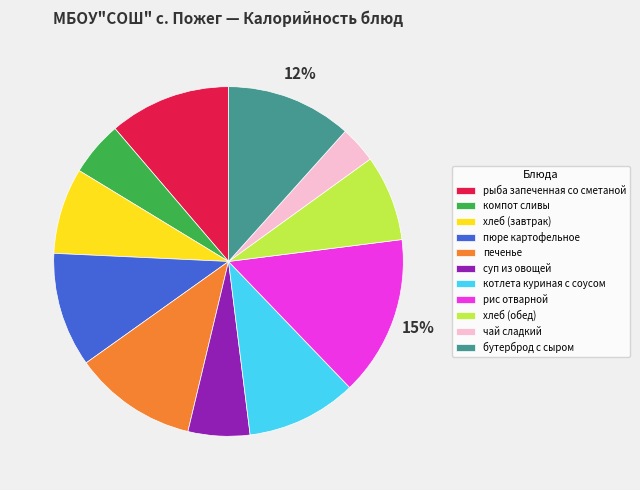

Approximately how many times larger is the value at чай сладкий compared to хлеб (завтрак)?

0.4